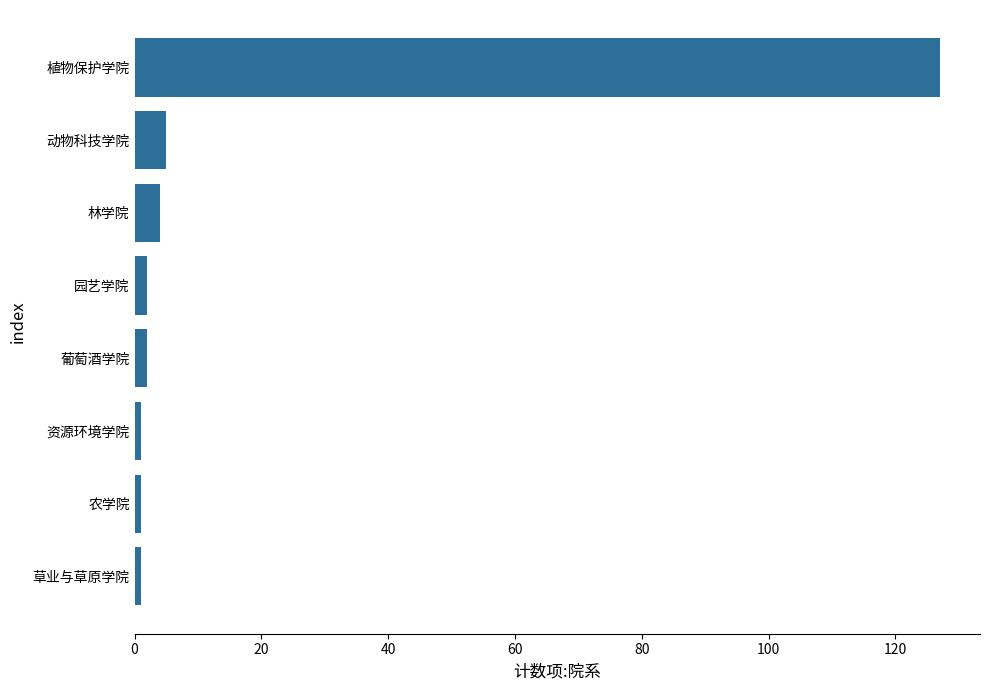

What is the difference between the values at 动物科技学院 and 植物保护学院?

122